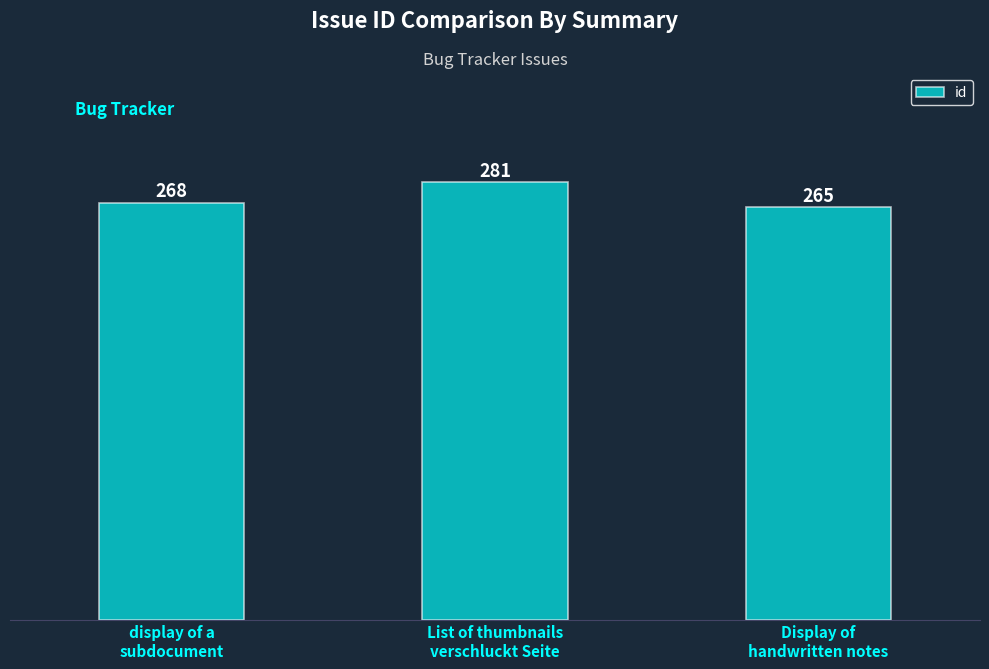

Reading left to right, transcribe all the data shown in this chart.

display of a
subdocument=268	List of thumbnails
verschluckt Seite=281	Display of
handwritten notes=265